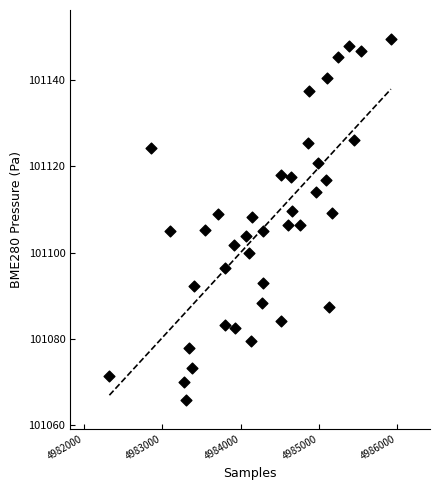

What is the range of Y values (max minus min)?

83.7